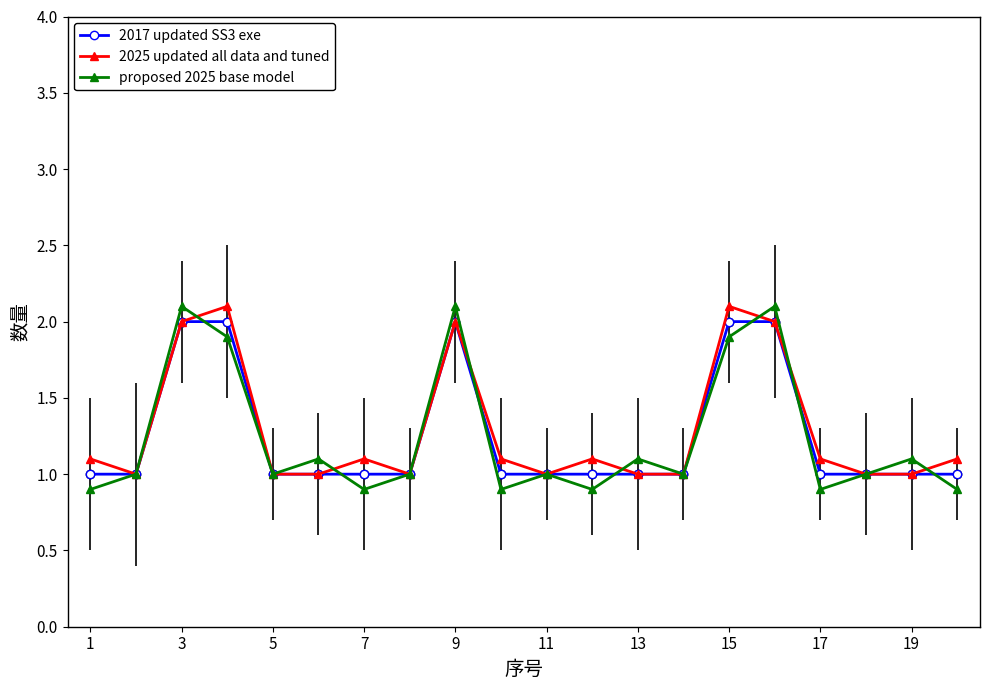

How many lines are shown in the chart?

3